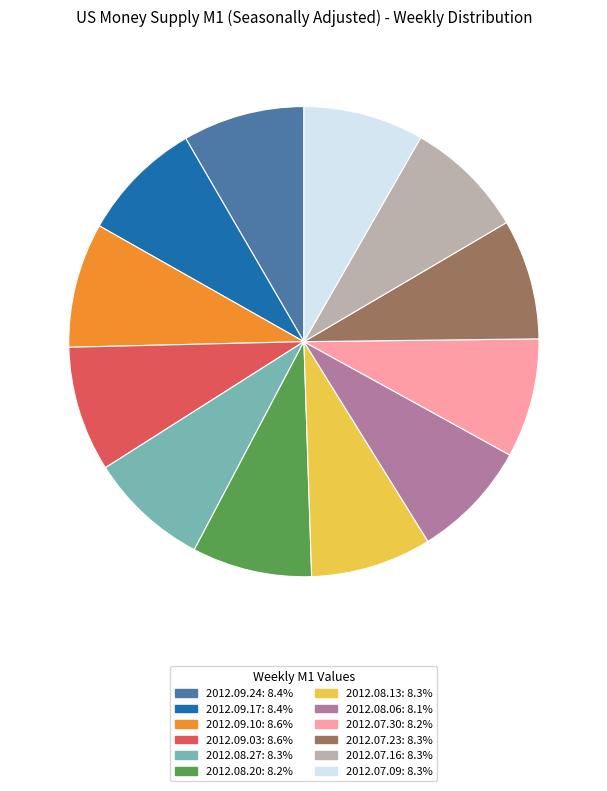

Is it true that 2012.08.13 is 16% of the pie?

False